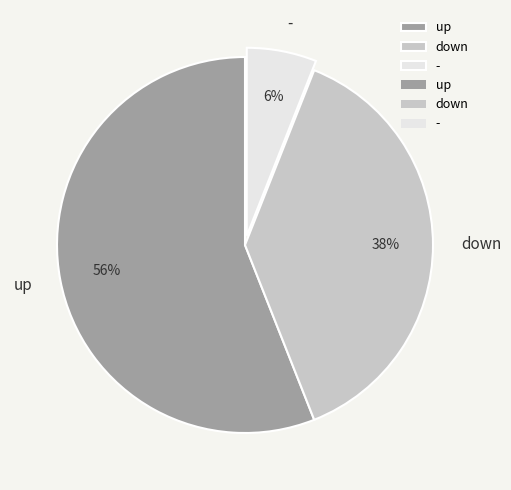

Between - and up, which is larger?

up